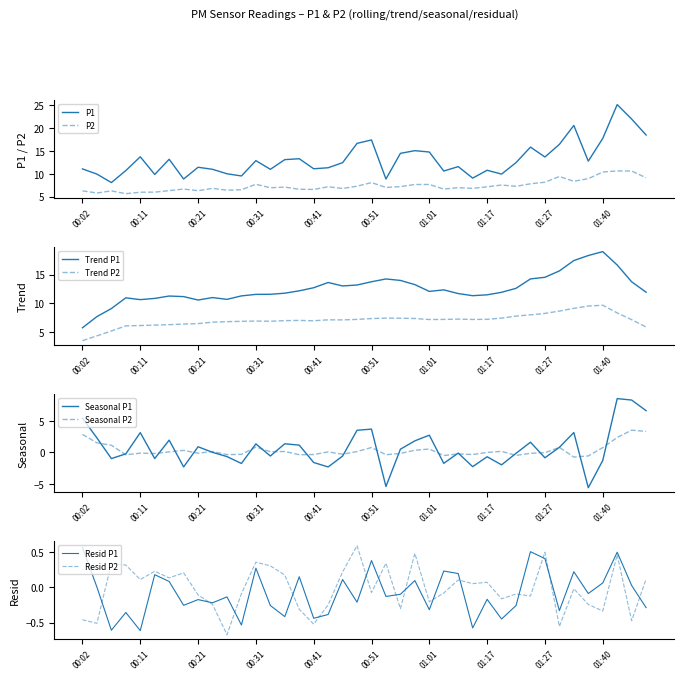

What is the average value of the P1 series?

13.2